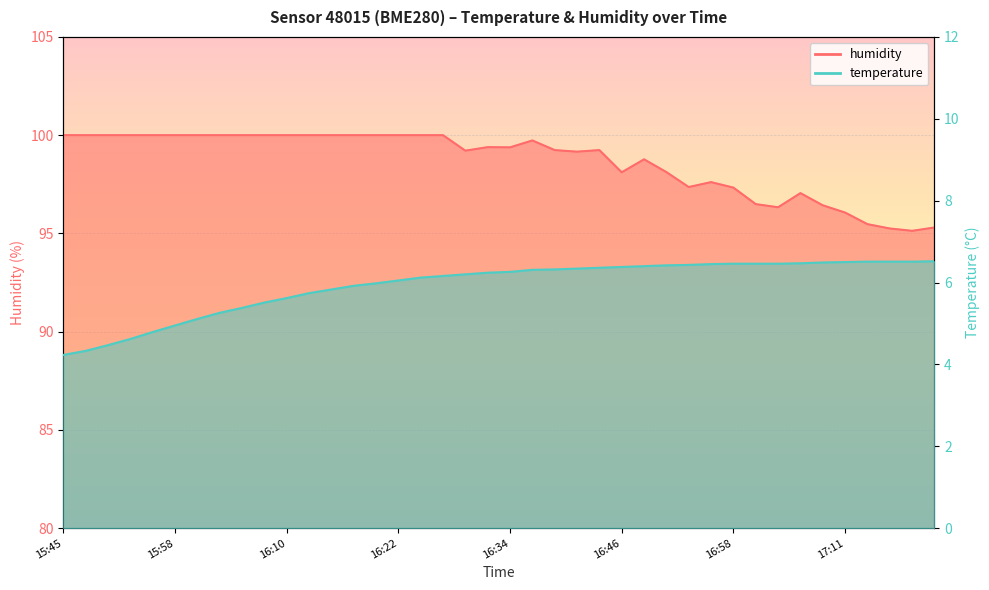

Which category has the highest value across all series?

15:45